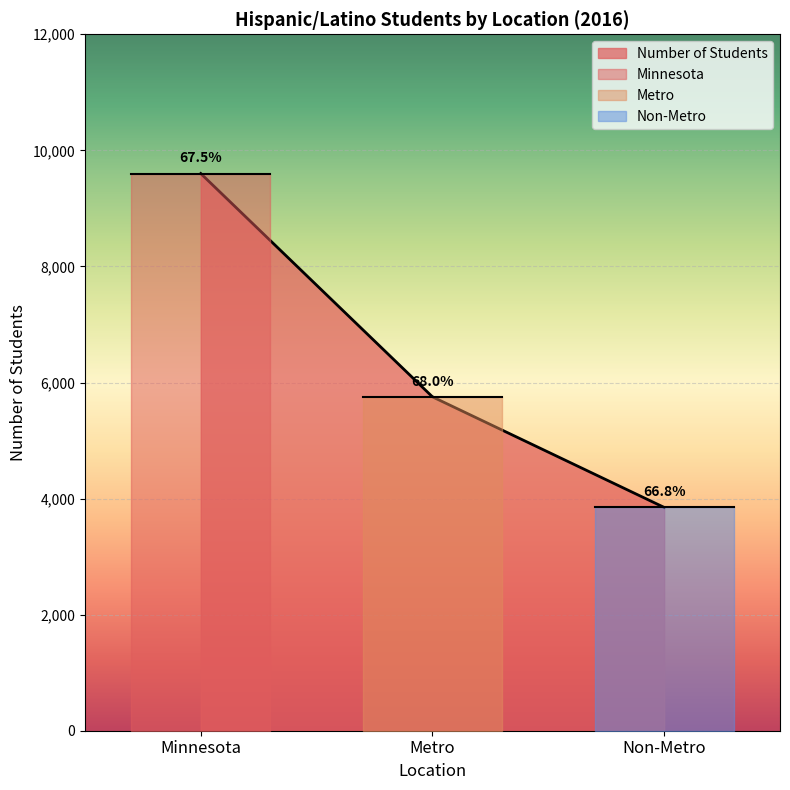

What is the value of the Metro point at the 2nd from the left?

0.7